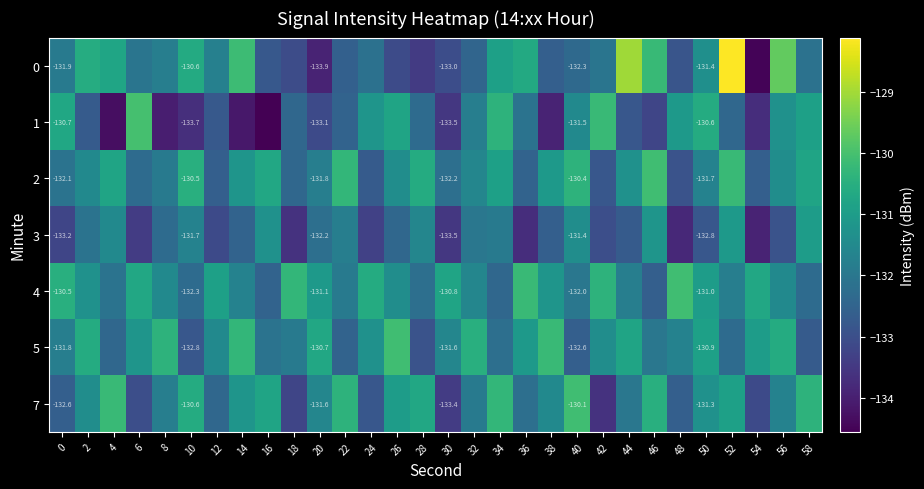

Which category has the lowest value across all series?

16